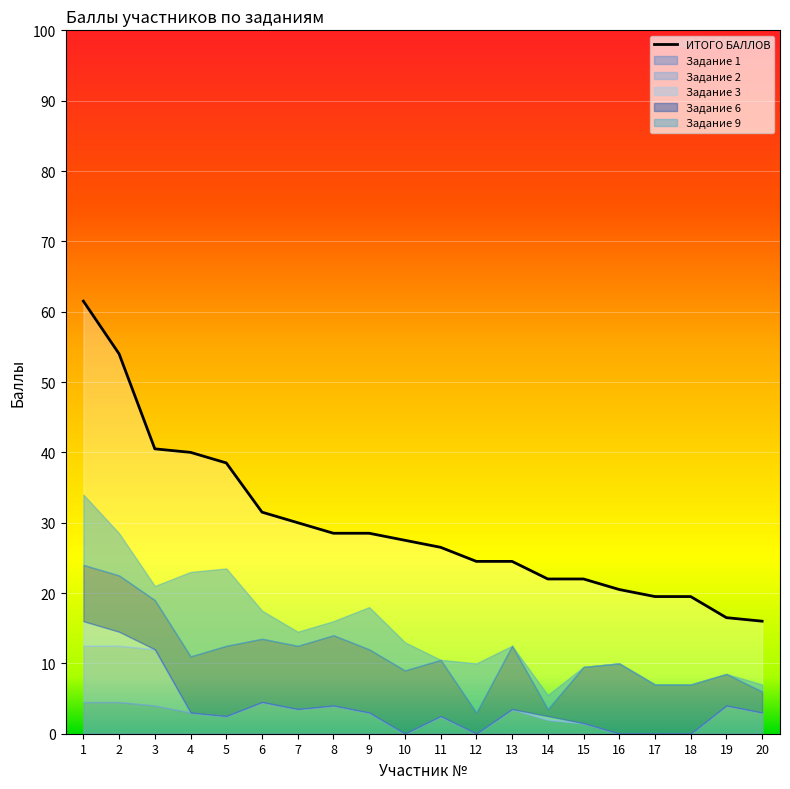

What is the greatest value displayed?

61.5